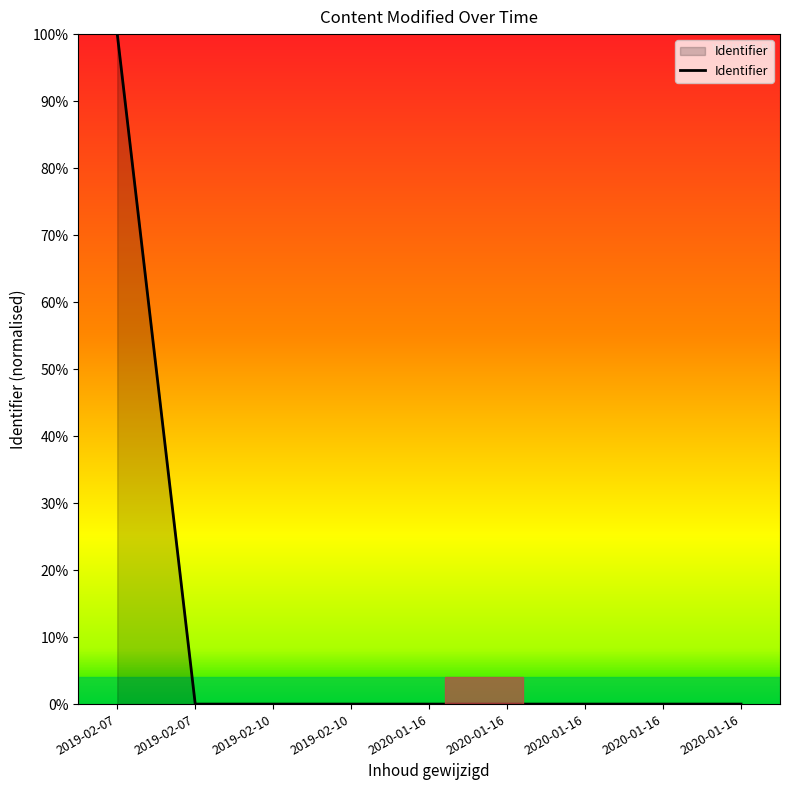

Does the chart display data point markers on the line(s)?

No